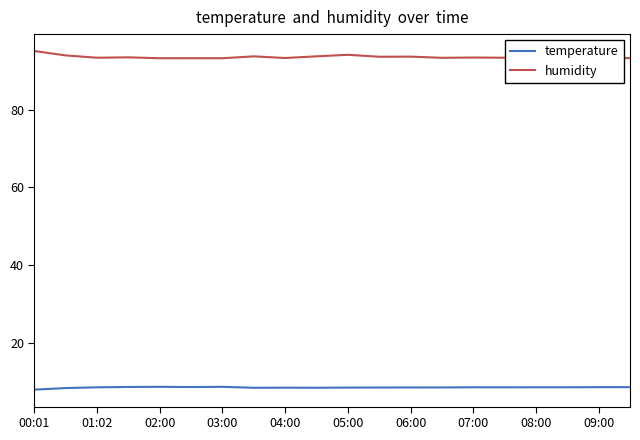

Is it true that temperature equals 8.5 at 01:02?

True